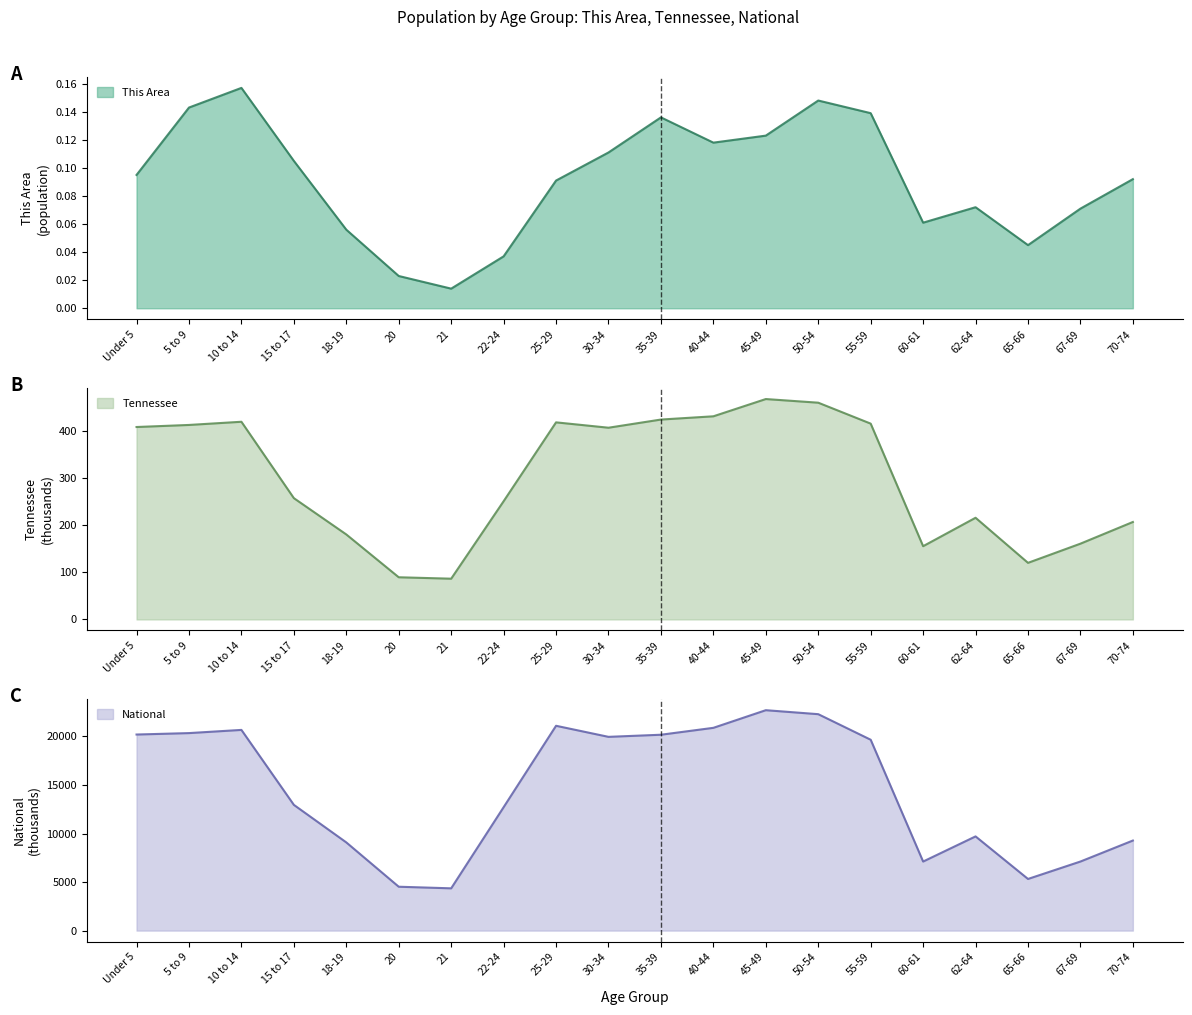

What is the label of the 19th point from the left?

67-69